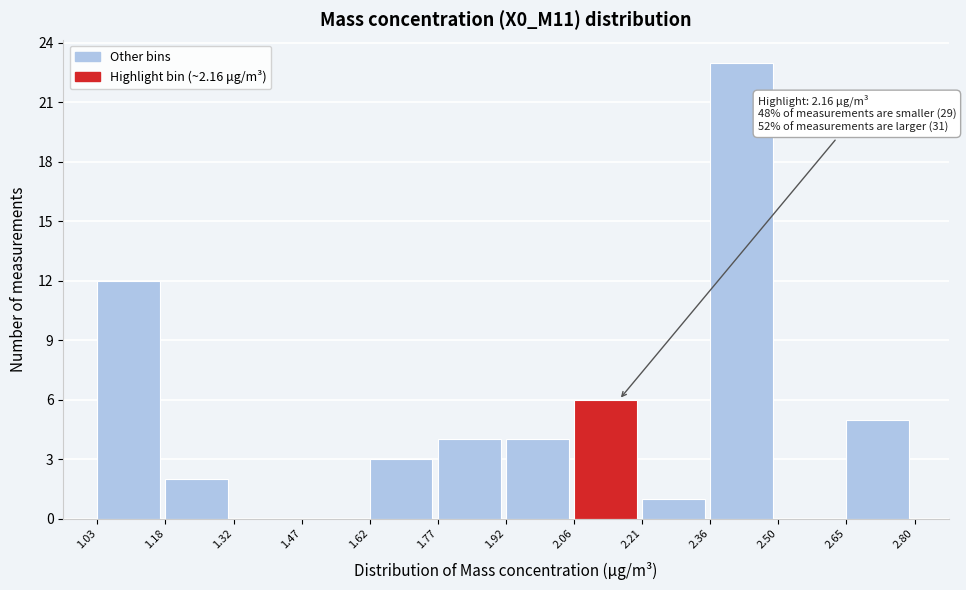

Which range on the x-axis has the tallest bar?

2.36 to 2.50